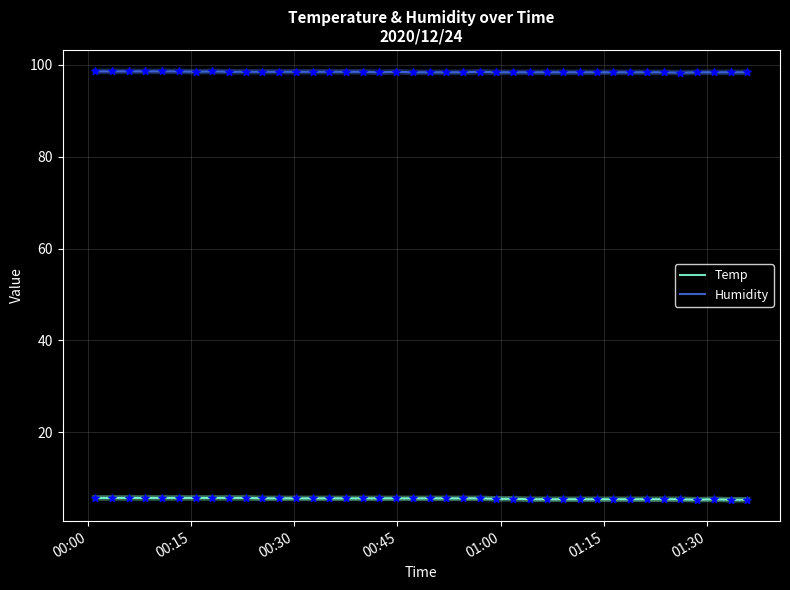

List the series in order of their peak value, lowest first.

Temp, Humidity